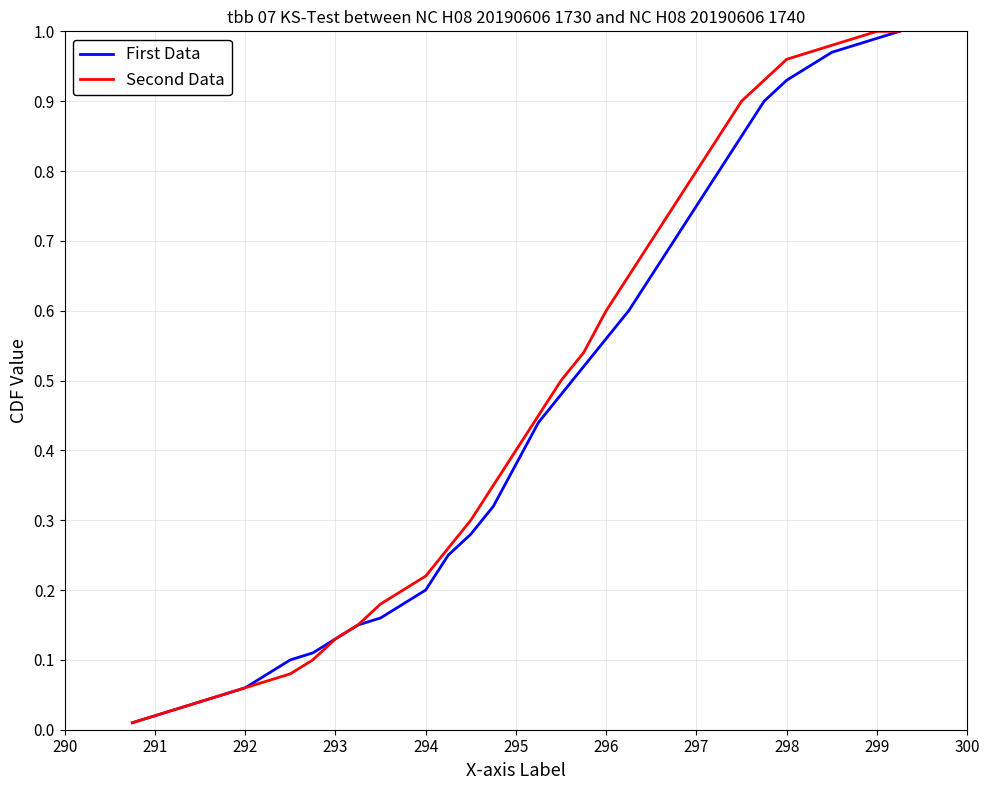

Reading left to right, transcribe all the data shown in this chart.

First Data: 0.0	0.0	0.0	0.0	0.1	0.1	0.1	0.1	0.1	0.1	0.1	0.2	0.2	0.2	0.2	0.3	0.3	0.4	0.4	0.5	0.5	0.6	0.6	0.7	0.7	0.8	0.8	0.8	0.9	0.9	0.9	1.0	1.0	1.0	1.0
Second Data: 0.0	0.0	0.0	0.0	0.1	0.1	0.1	0.1	0.1	0.1	0.1	0.2	0.2	0.2	0.3	0.3	0.3	0.4	0.5	0.5	0.5	0.6	0.7	0.7	0.8	0.8	0.8	0.9	0.9	1.0	1.0	1.0	1.0	1.0	1.0